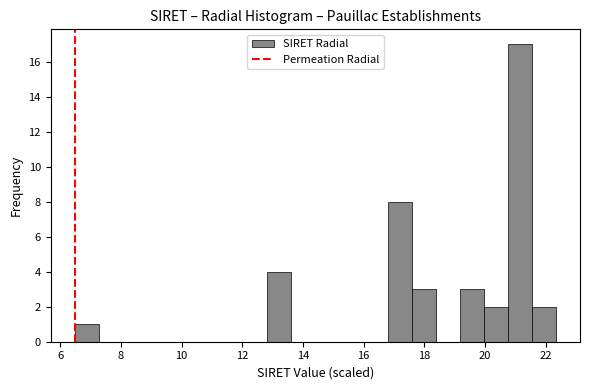

Around what value on the x-axis is the tallest bar? Give the approximate position of its centre, as read against the axis.

21.2